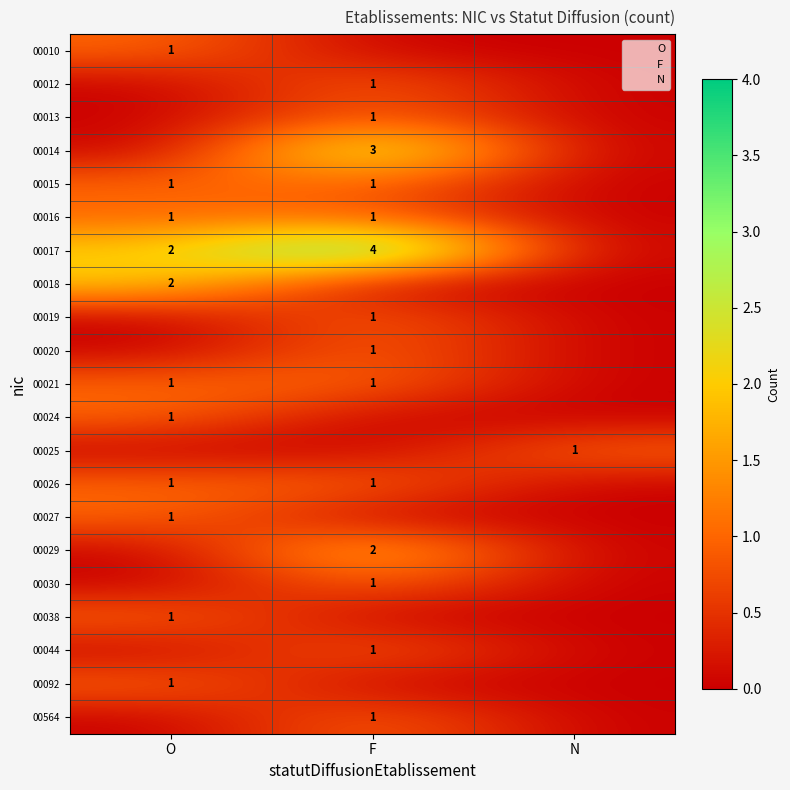

At which category does the chart reach its minimum across all series?

F